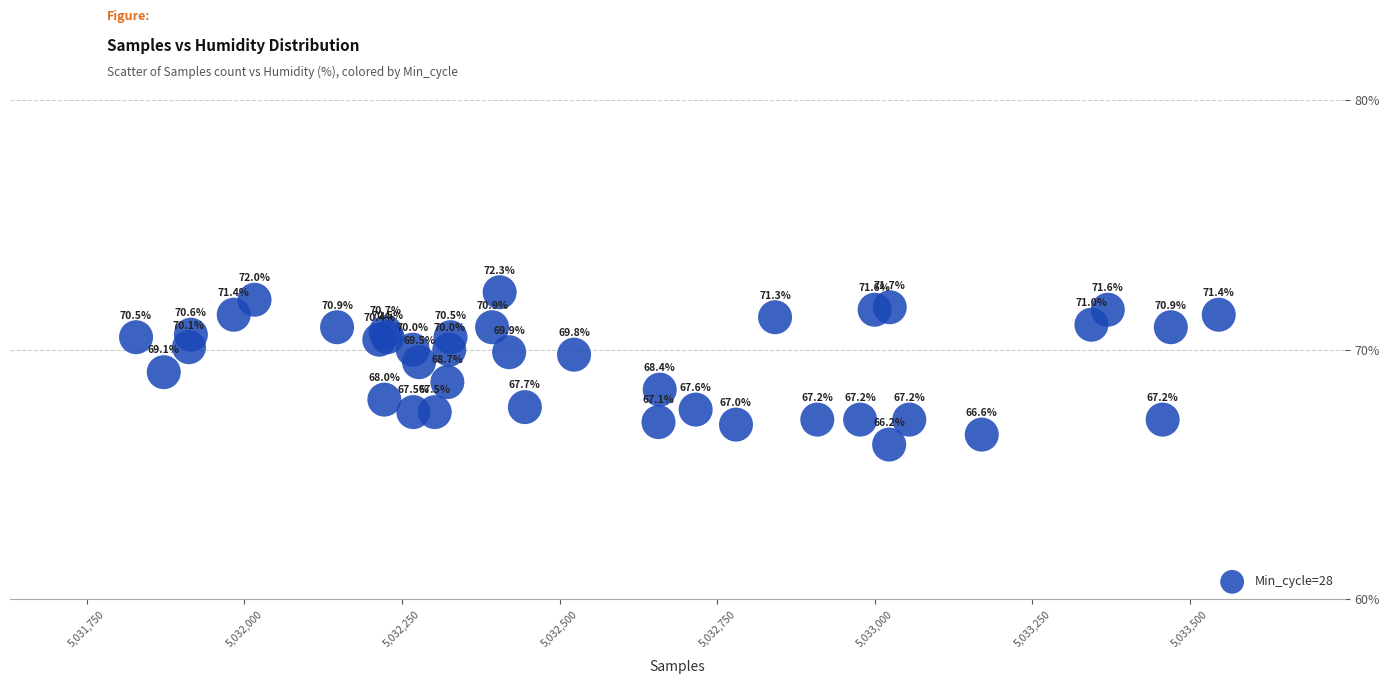

What Y value in the scatter plot is closest to 69?

69.1